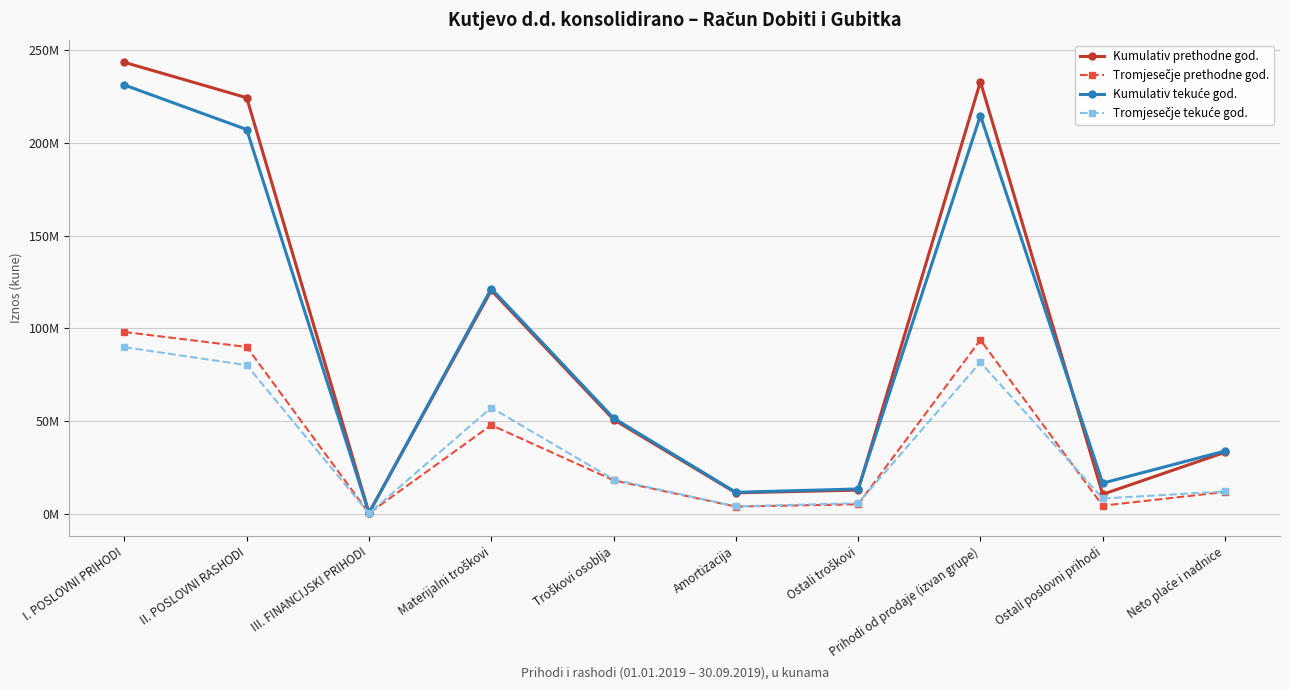

What is the sum of all Kumulativ prethodne god. values?

939865733